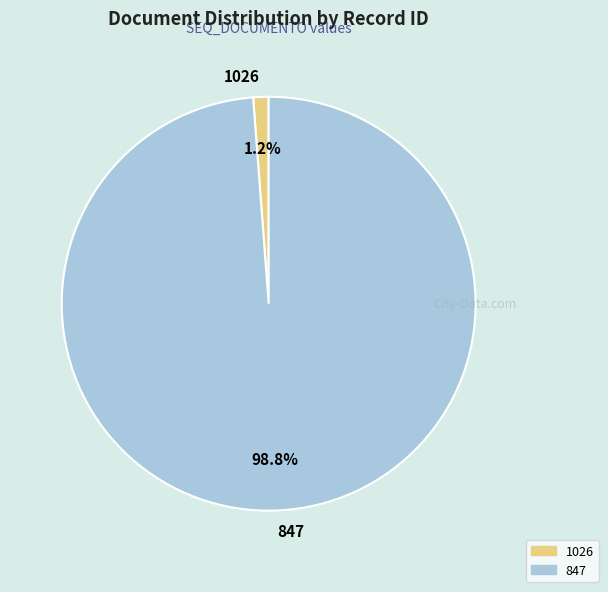

How many segments does this pie chart have?

2